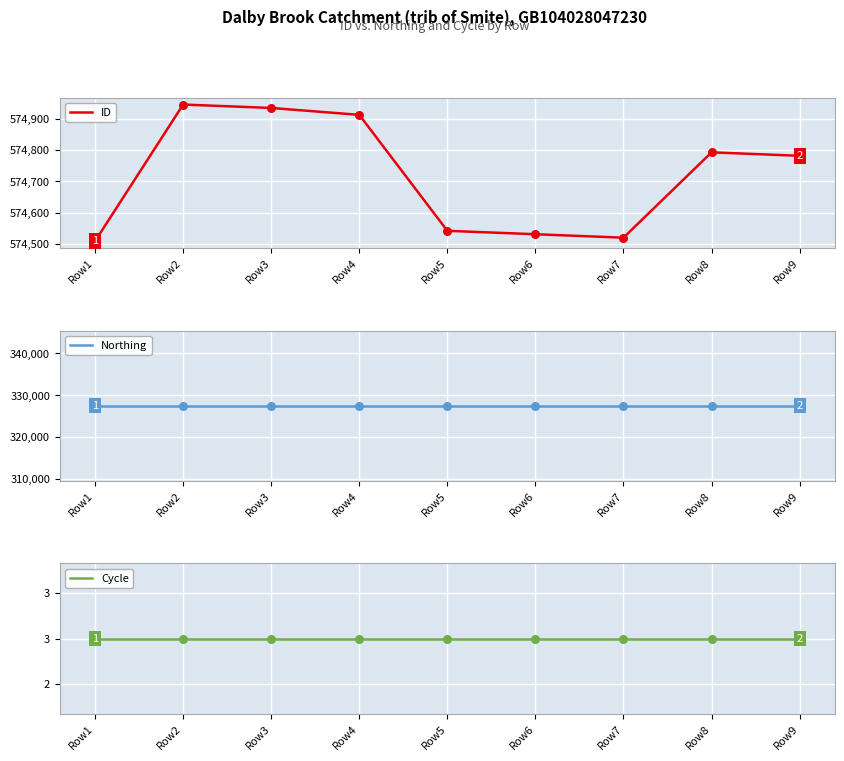

Is the value of Cycle at Row5 greater than the value of Northing at Row8?

No